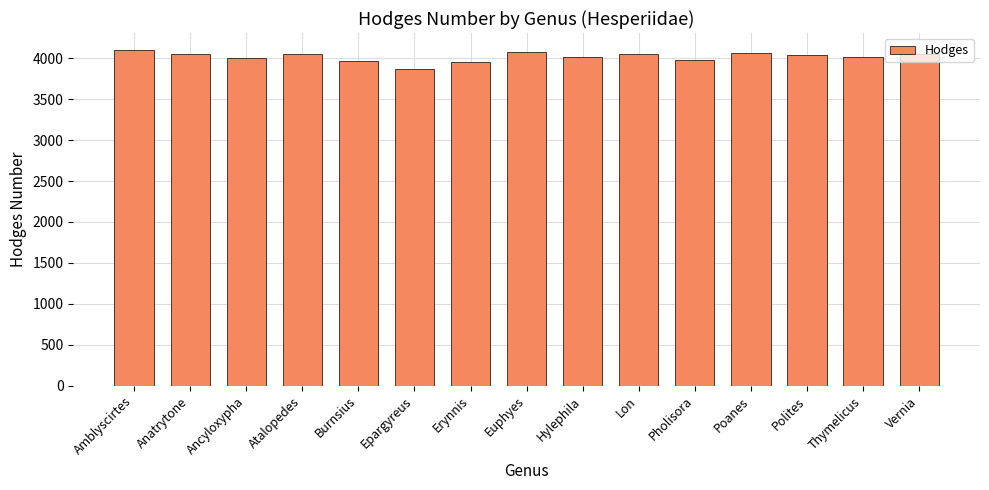

What is the sum of the values at Thymelicus and Hylephila?

8025